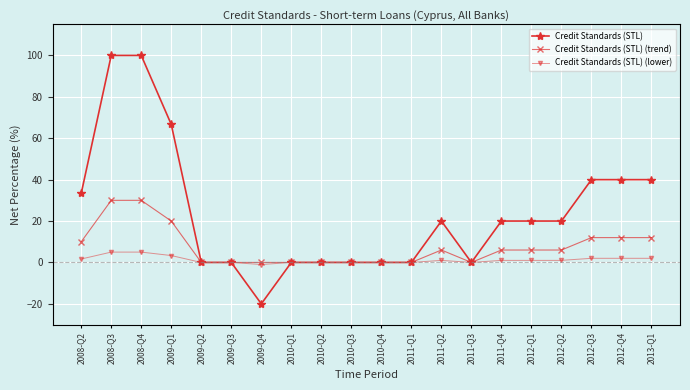

Rank the series by their maximum value, from highest to lowest.

Credit Standards (STL), Credit Standards (STL) (trend), Credit Standards (STL) (lower)